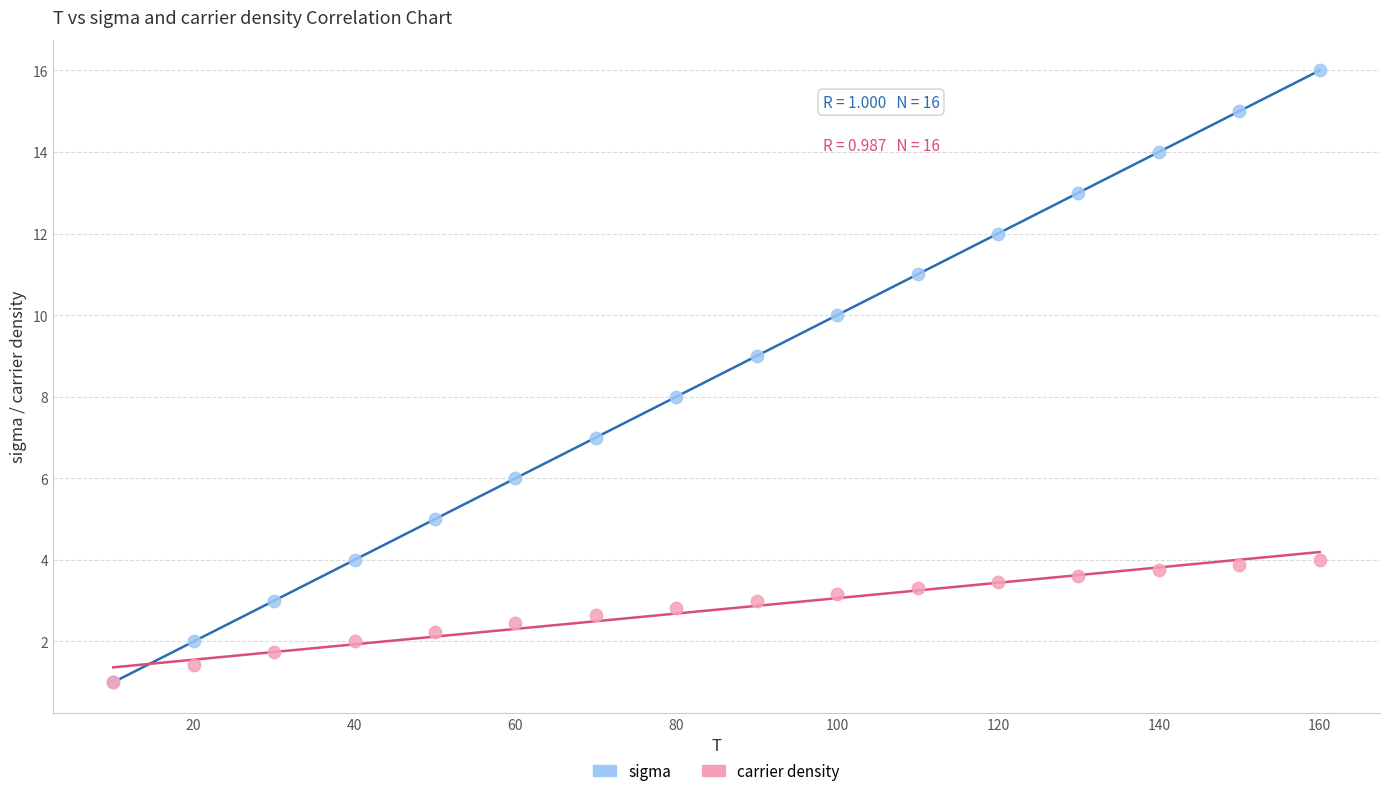

What are all the series names shown in the legend?

sigma, carrier density